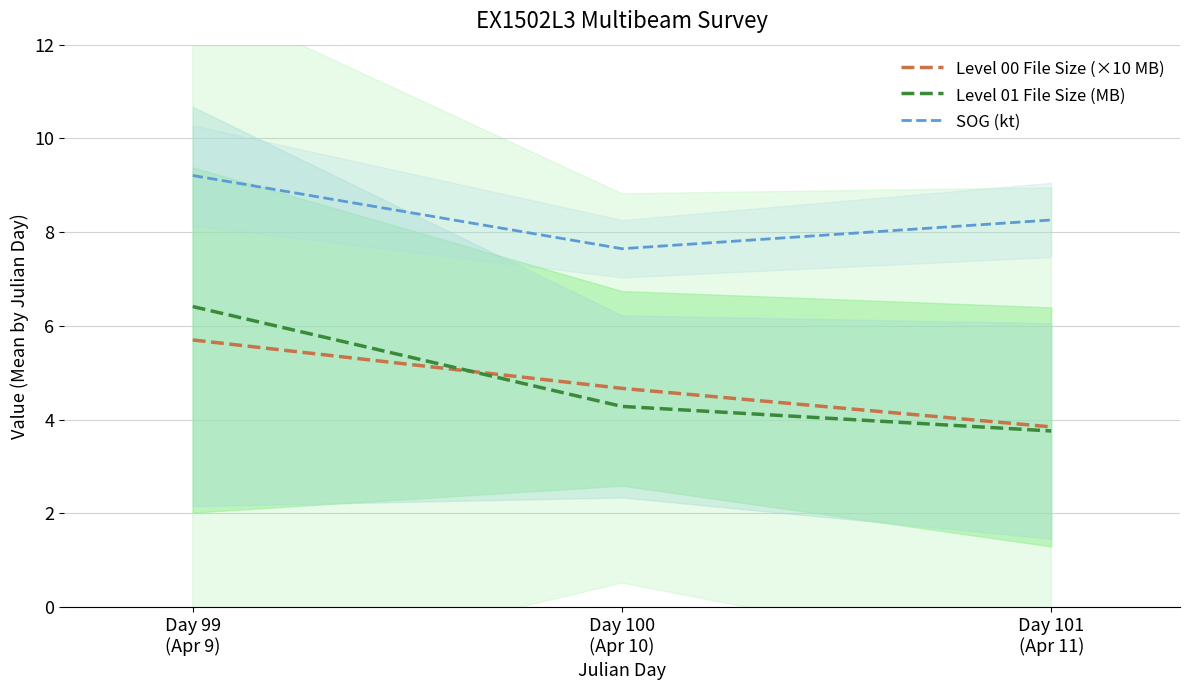

What position from the right is Day 99
(Apr 9)?

3